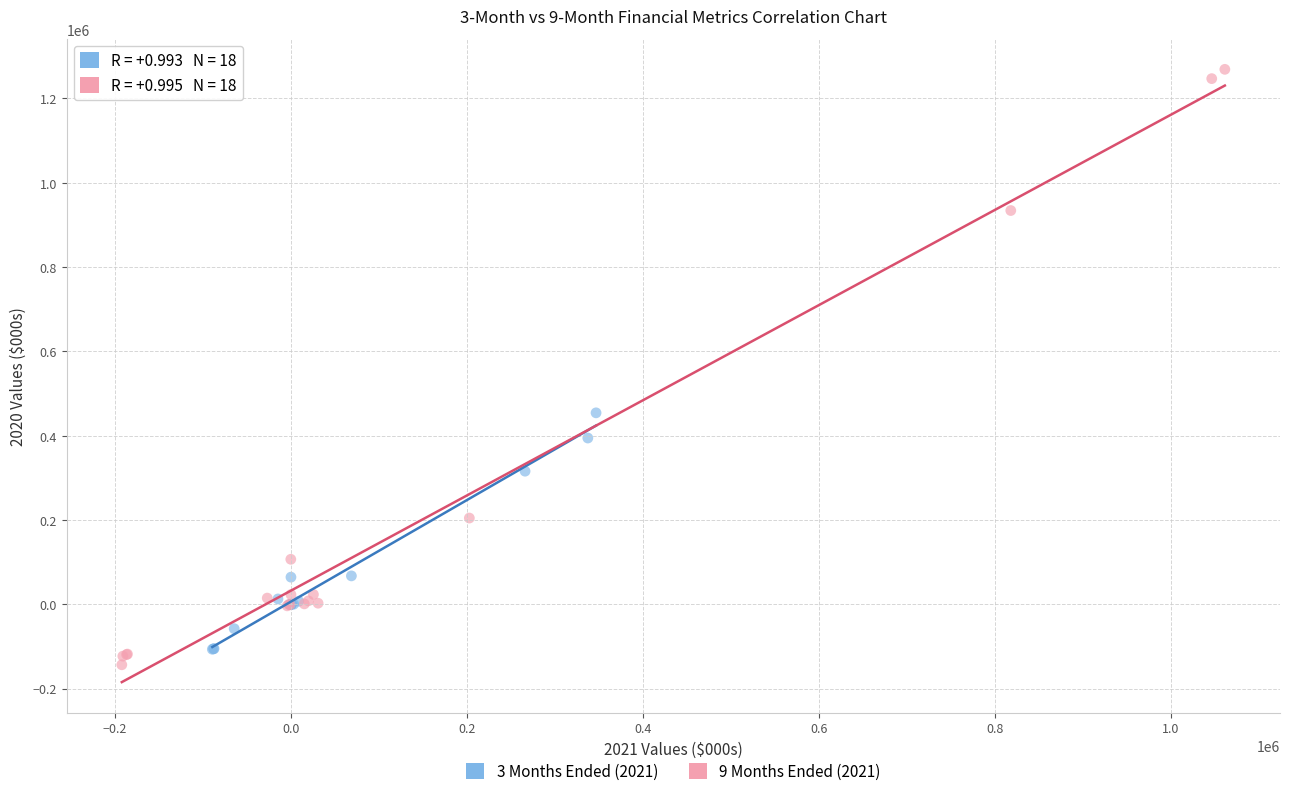

Which series contains the highest Y value?

9 Months Ended (2021)